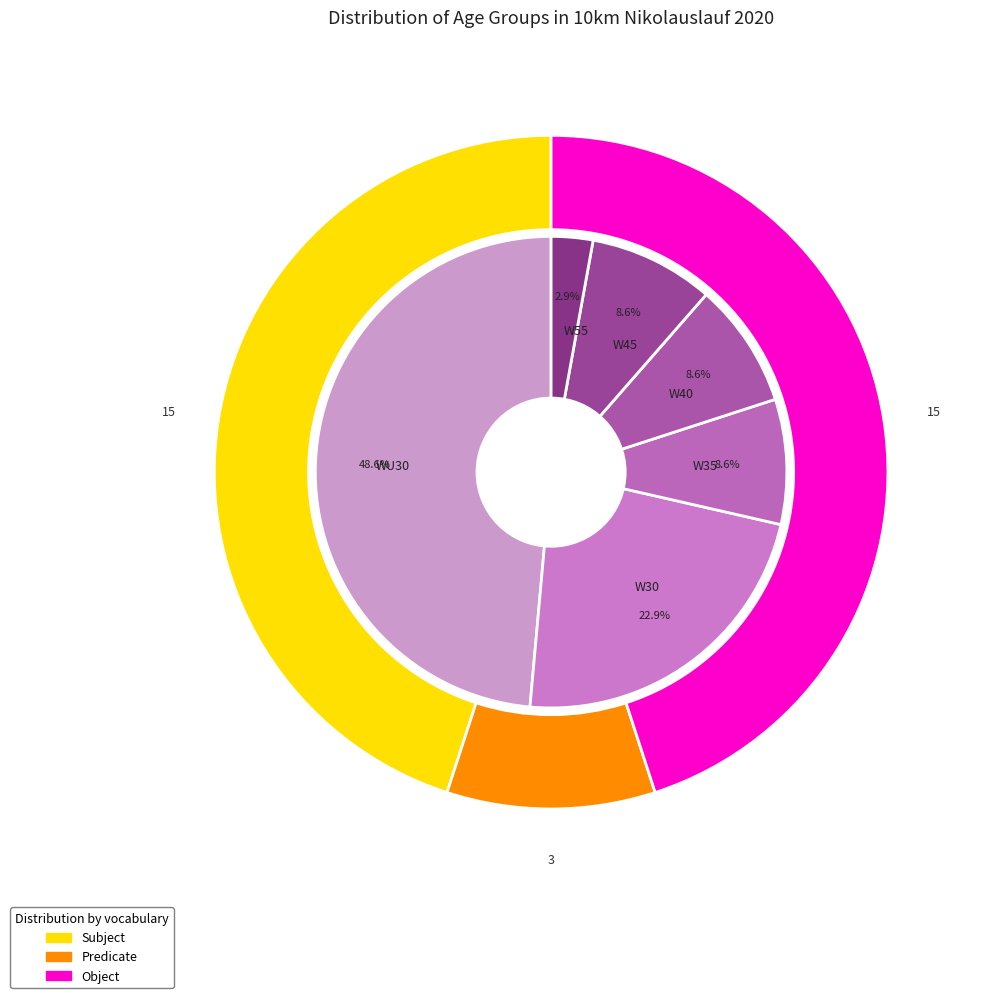

Is the sum of W55 and W45 greater than half?

No